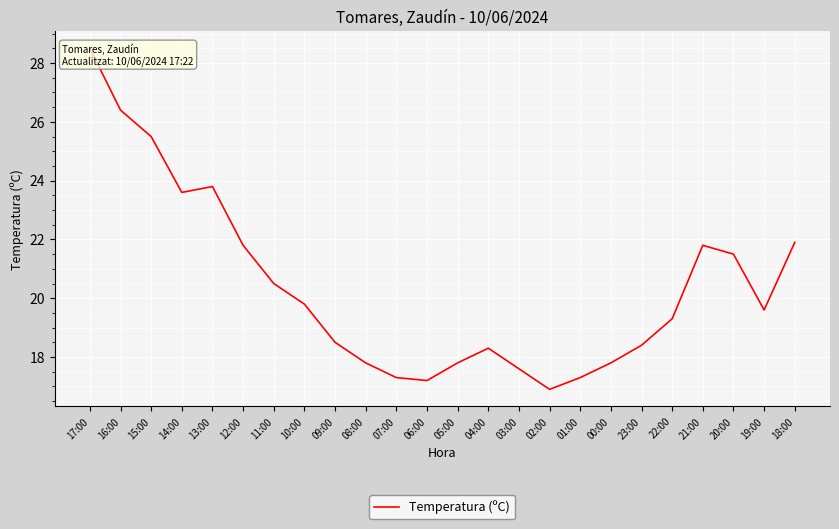

Does the chart display data point markers on the line(s)?

No